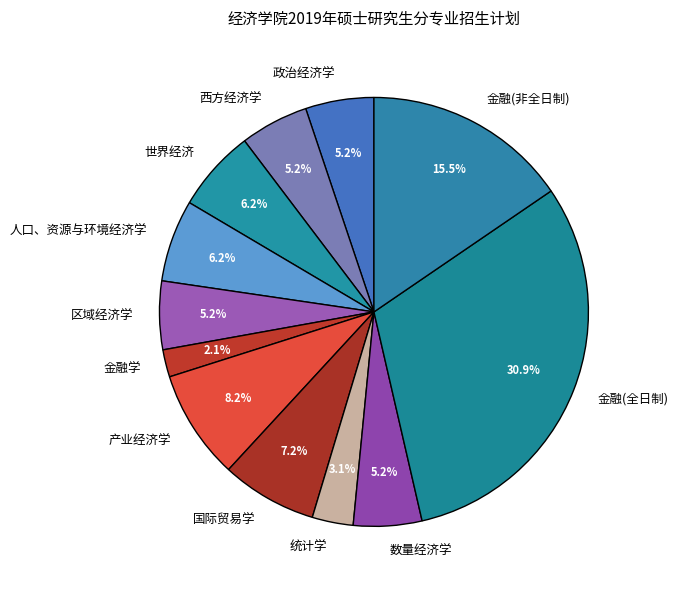

What is the largest slice in the pie chart?

金融(全日制)